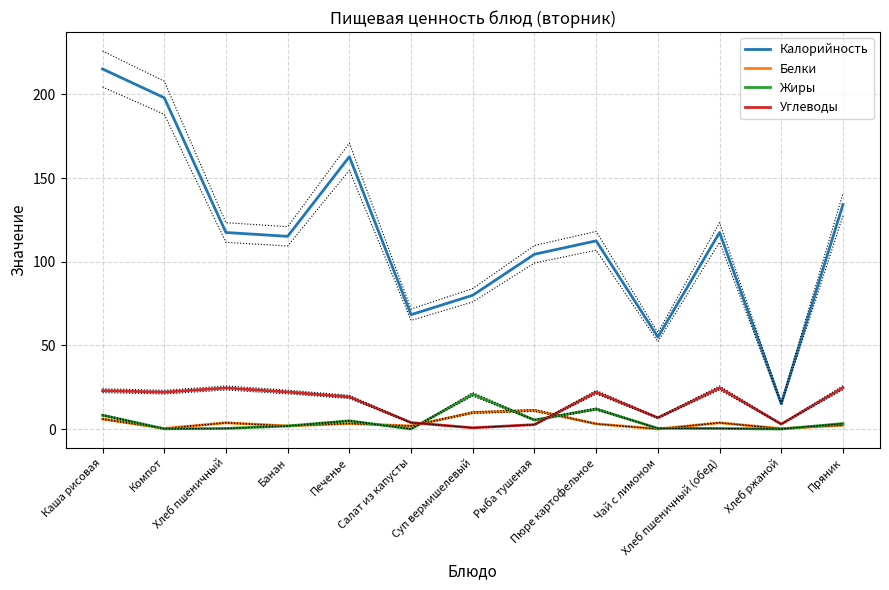

True or false: Углеводы has a value of 1.6 at Рыба тушеная.

False